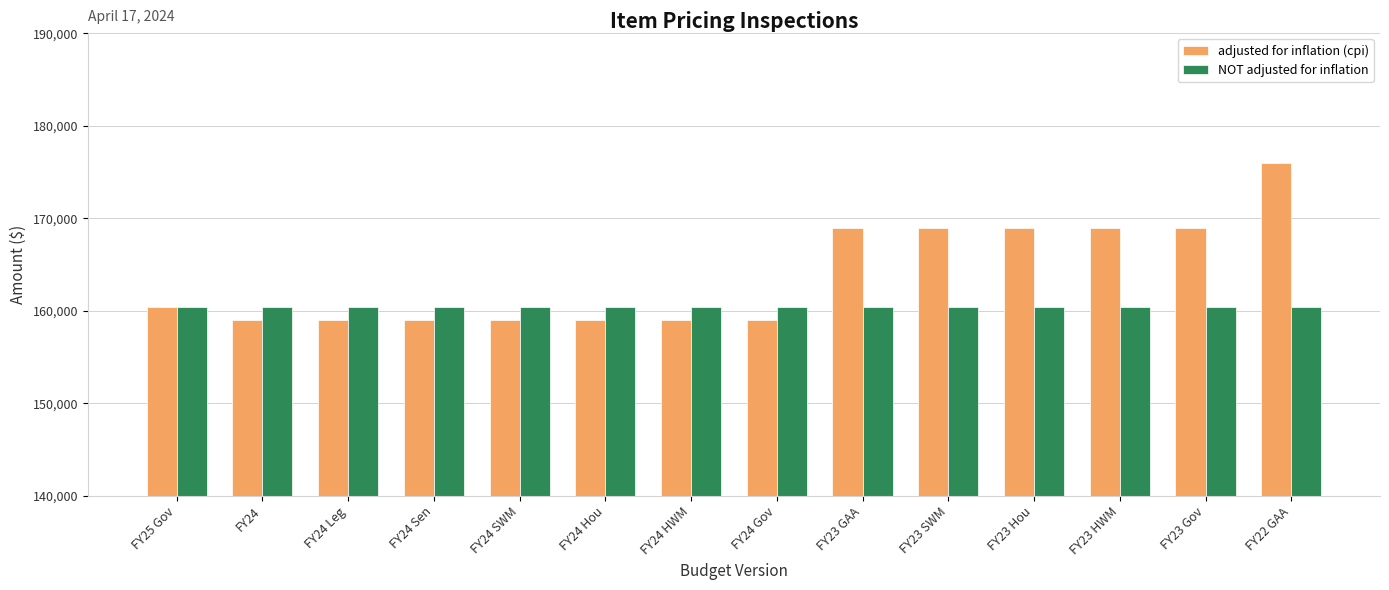

Rank the series by their maximum value, from highest to lowest.

adjusted for inflation (cpi), NOT adjusted for inflation